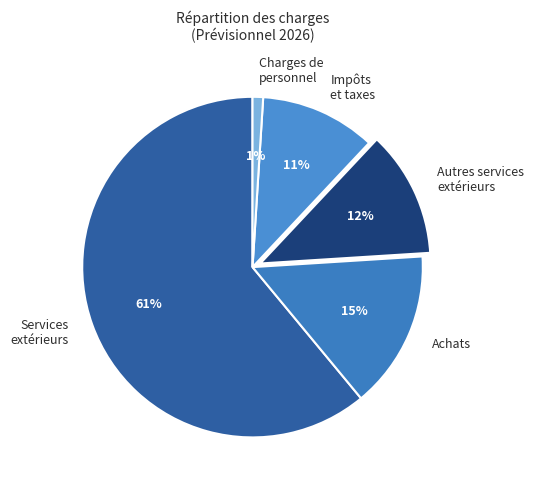

What is the largest slice in the pie chart?

Services extérieurs